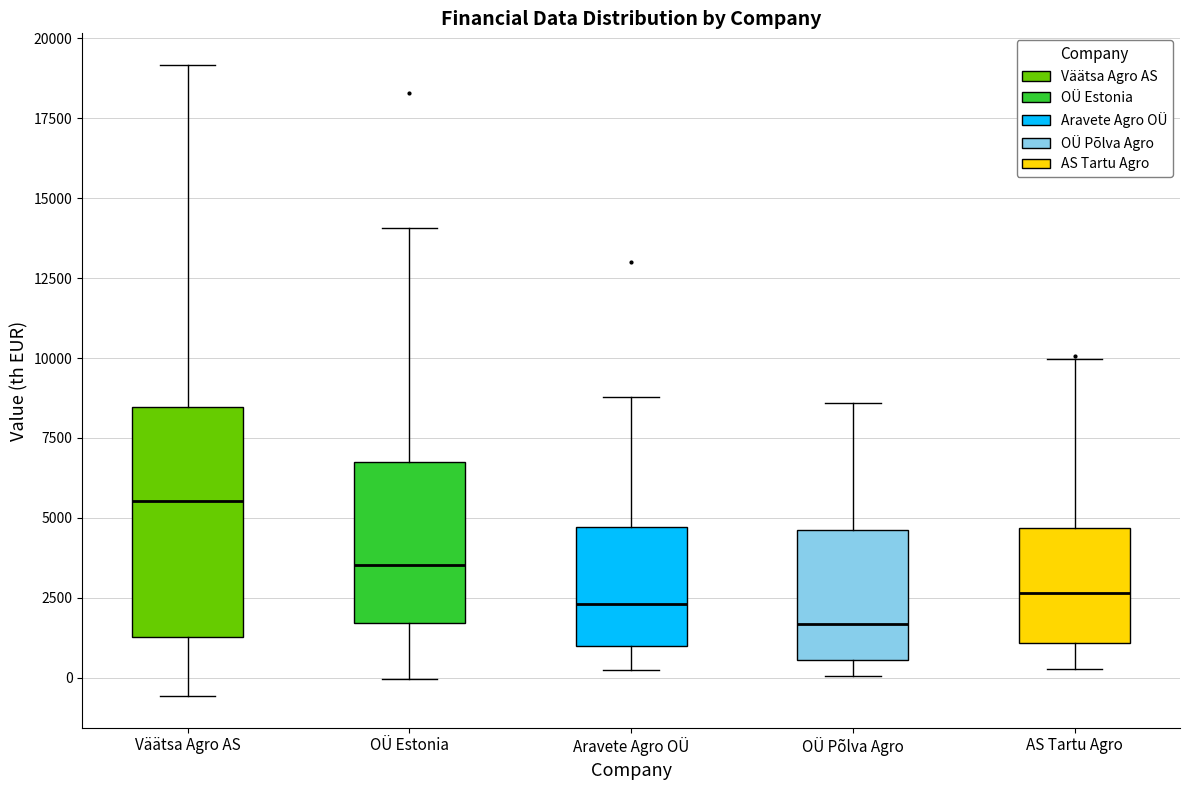

Where does the median line of the box for OÜ Estonia sit on the y-axis? The values are not printed on the chart, so give them approximately, as read against the axis.

3500